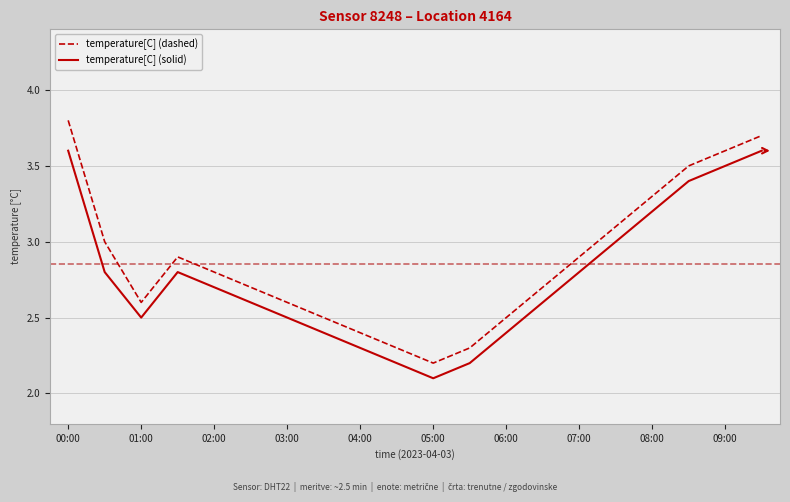

True or false: temperature[C] (dashed) has more than 1 interior local peaks.

False